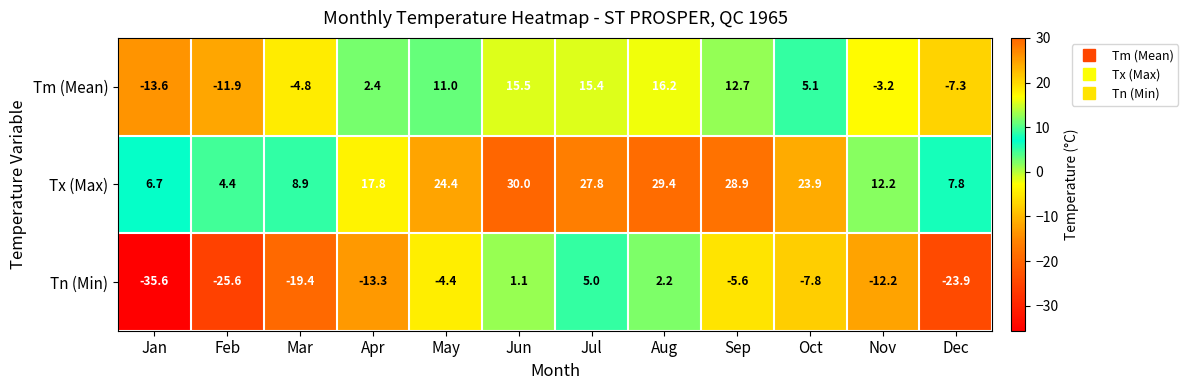

The Tm (Mean) series shows 5.1 at Oct. True or false?

True